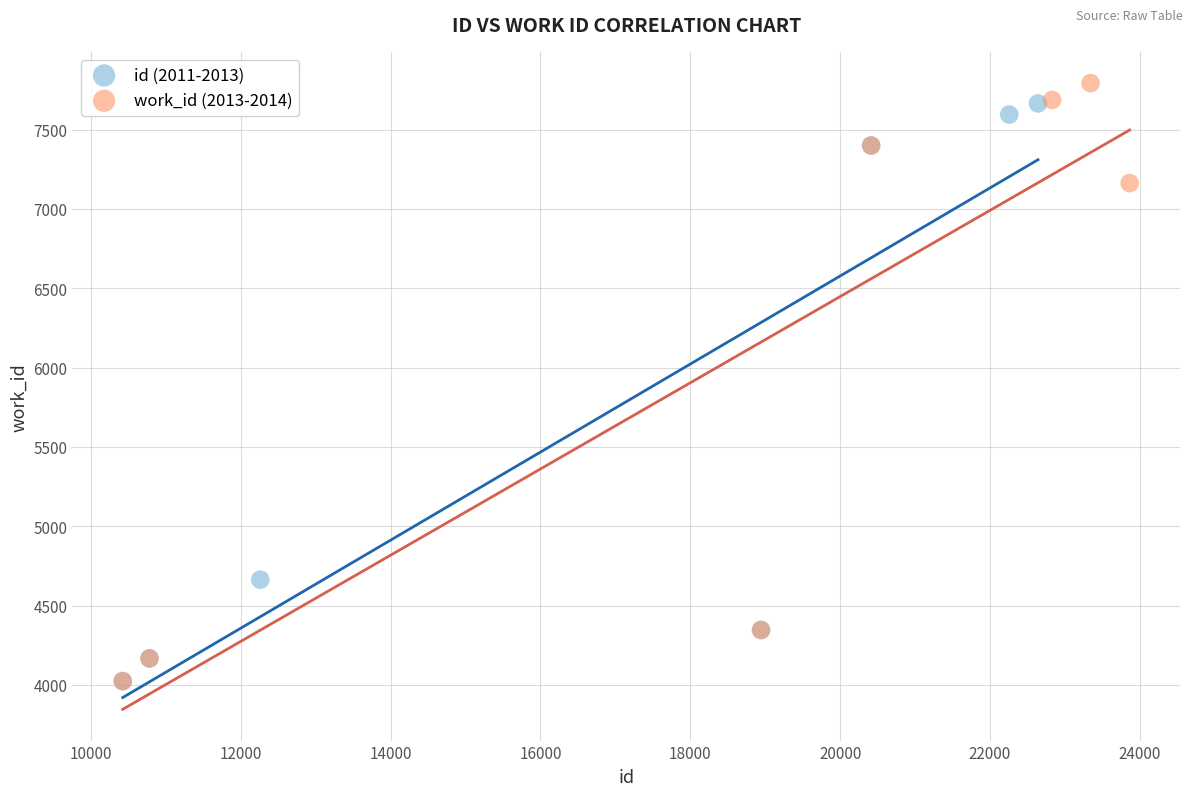

Which series has the largest Y range (max minus min)?

work_id (2013-2014)